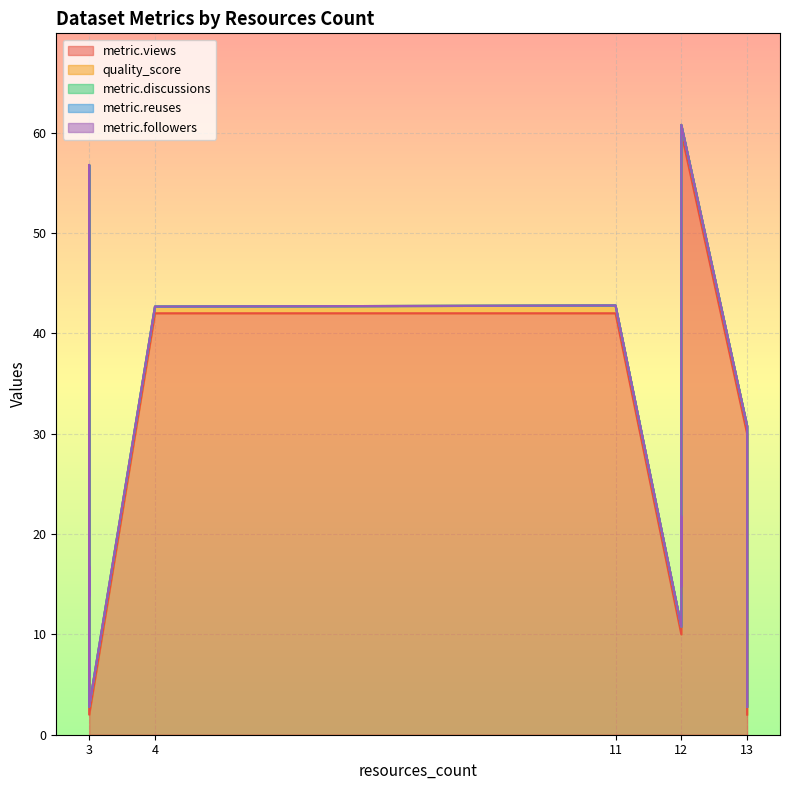

Which series has the largest total across all categories?

metric.views